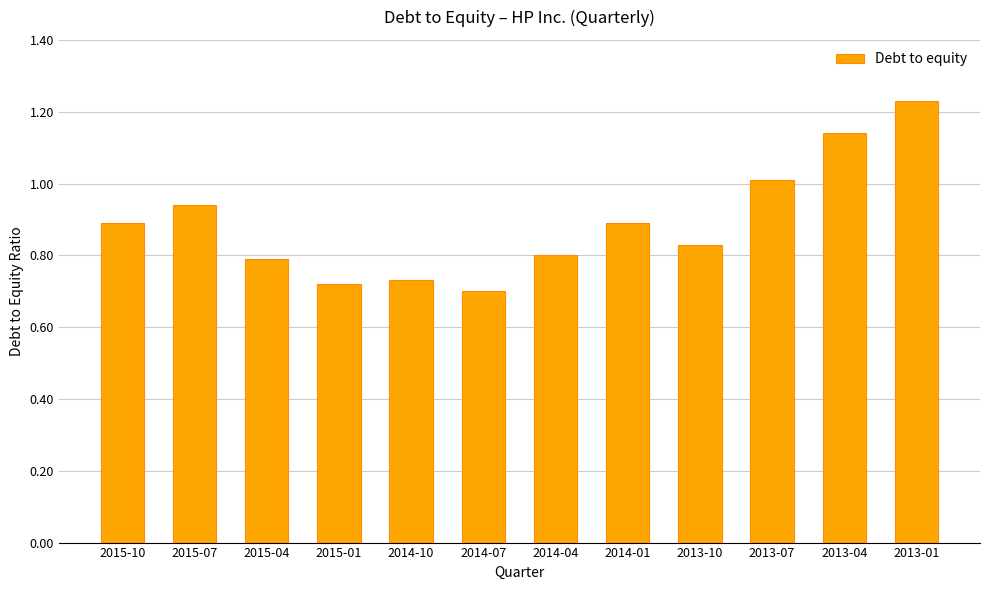

True or false: the data shows 0.4 at 2014-10.

False